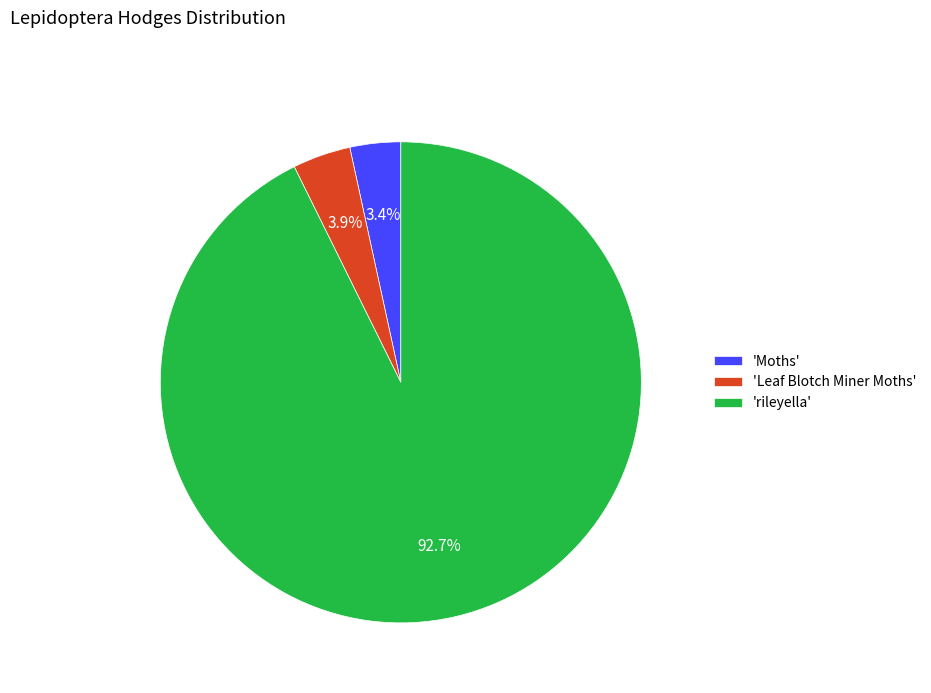

How many slices are in this pie chart?

3